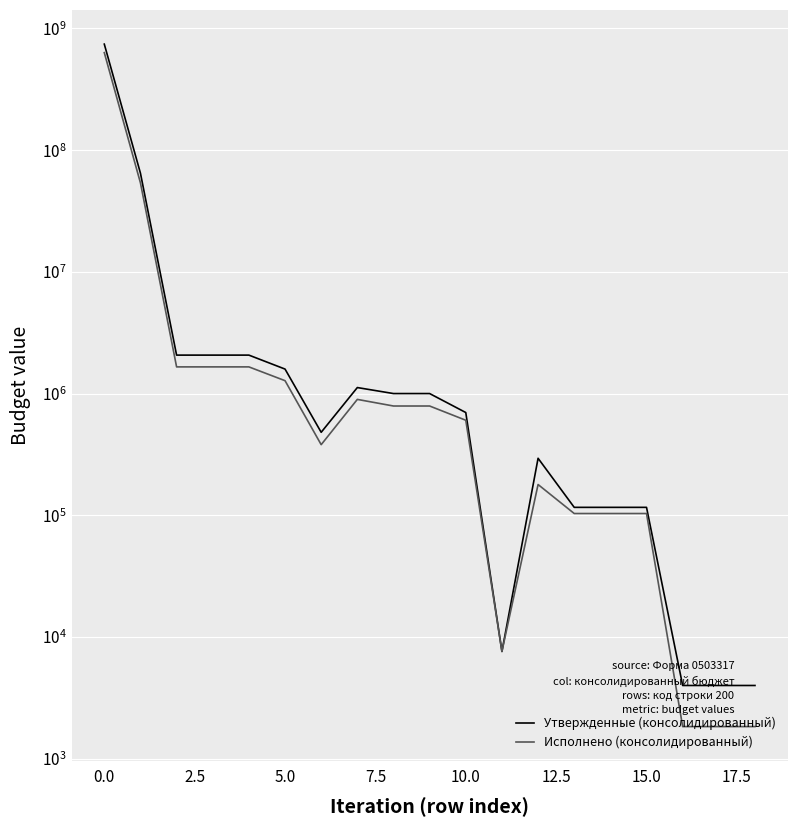

What position from the left is 10?

11